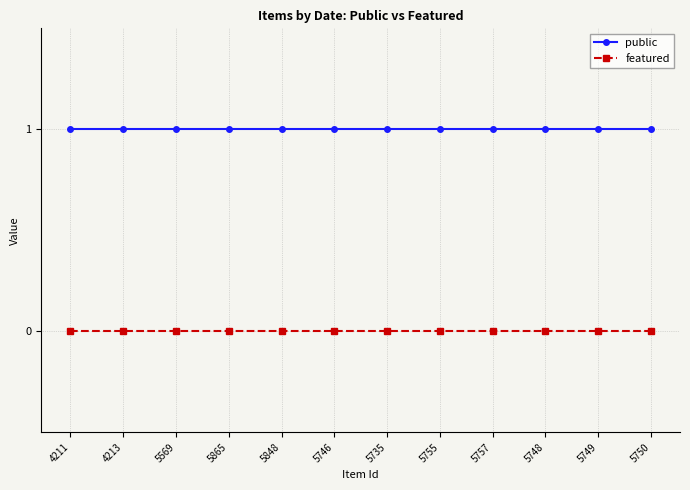

True or false: featured and public intersect in this chart.

False